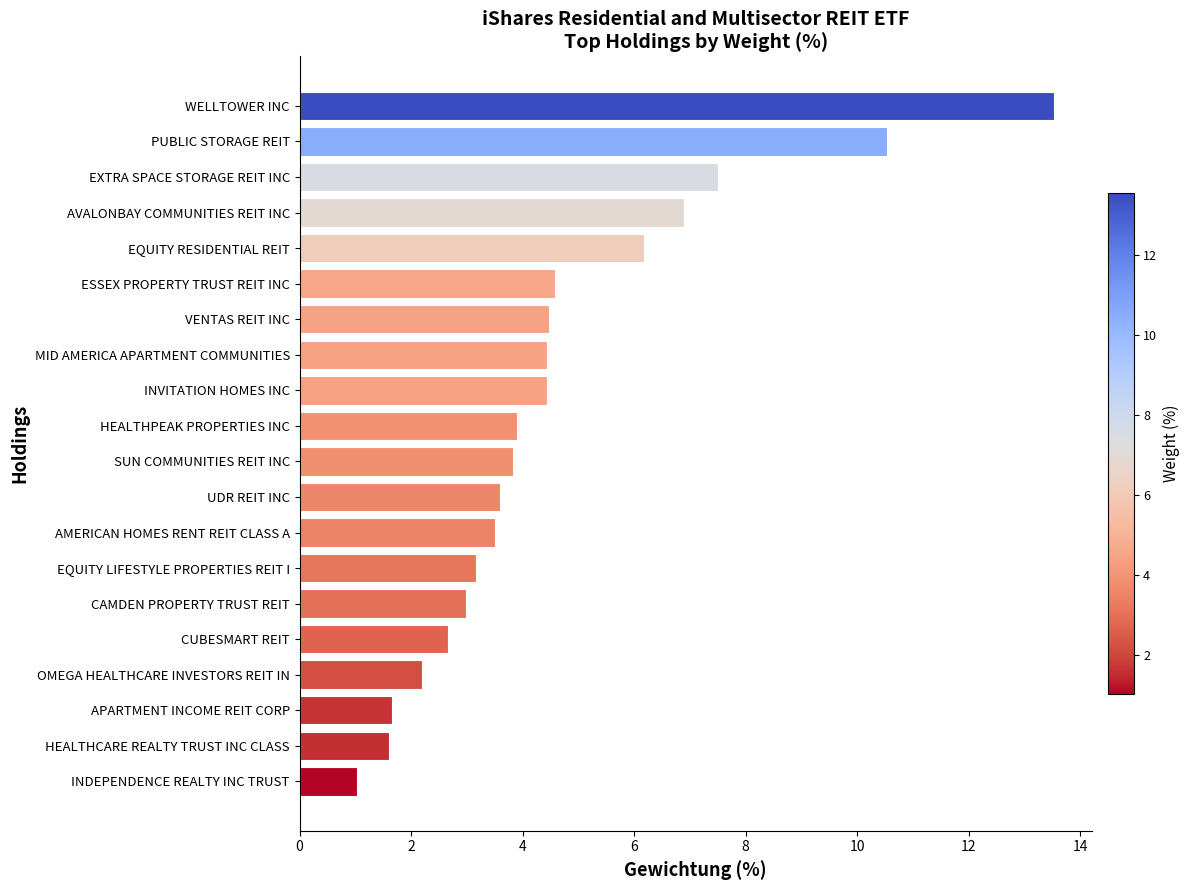

What is the difference between the second highest and minimum values?

9.5